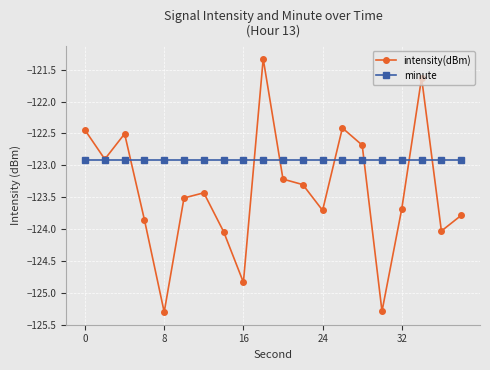

What is the value of the minute point at the 6th from the left?

-122.9